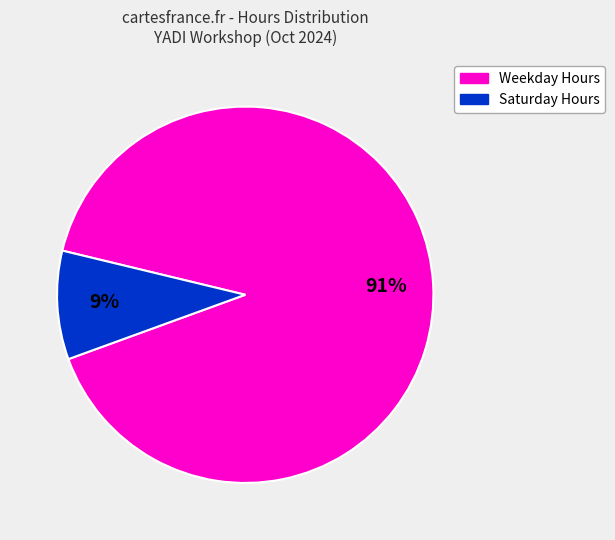

Does any single category account for the majority?

Yes